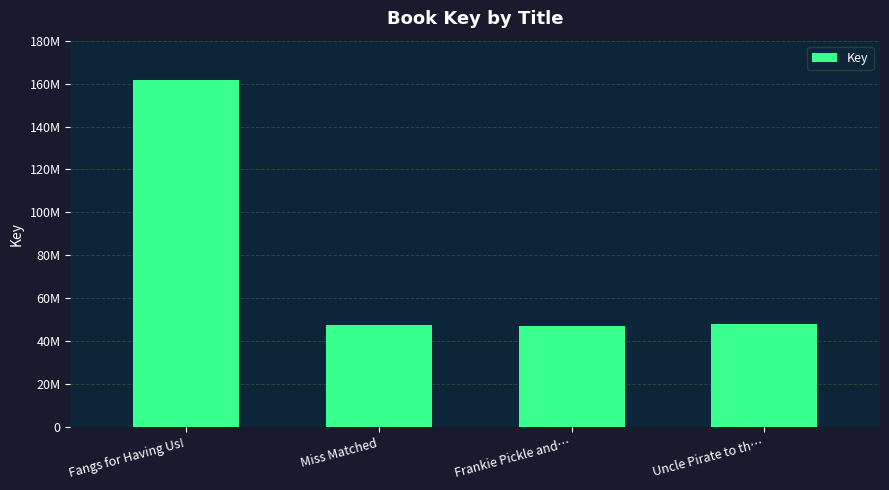

What is the sum of all values?

304287352